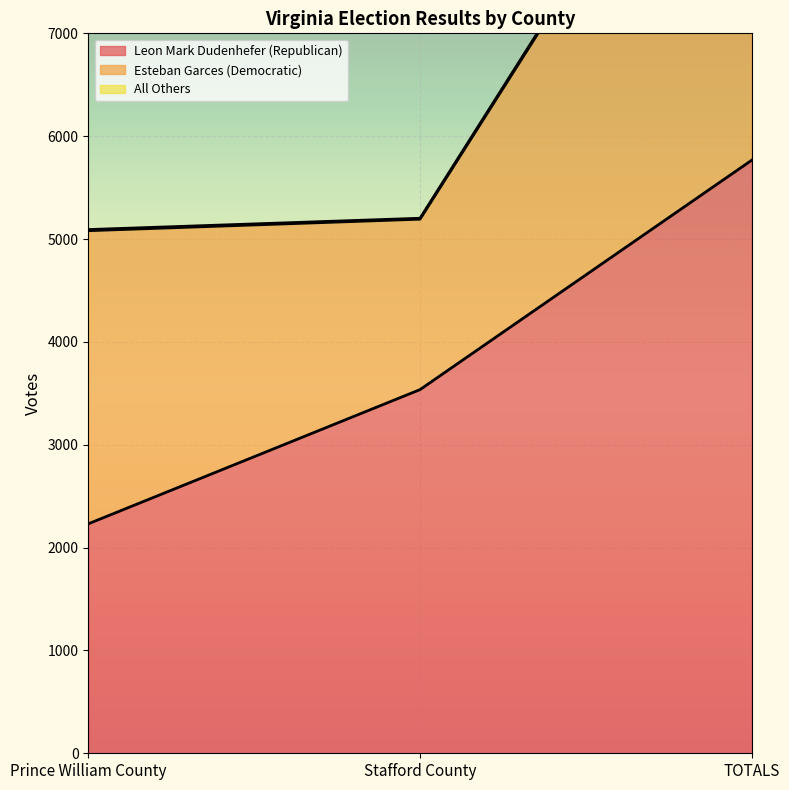

What is the difference between the All Others values at Prince William County and TOTALS?

5202